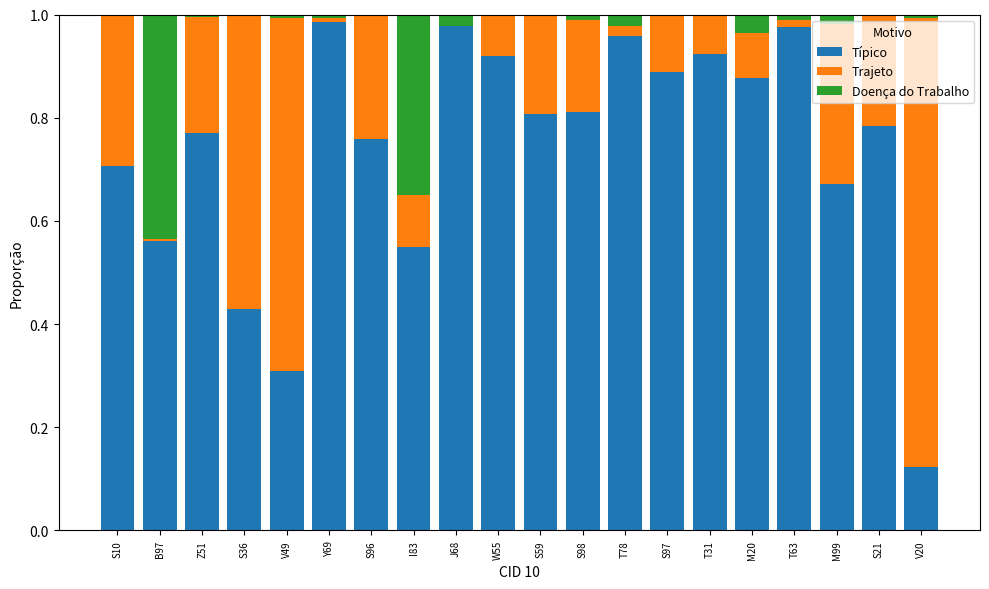

What is the sum of all Típico values?

14.8